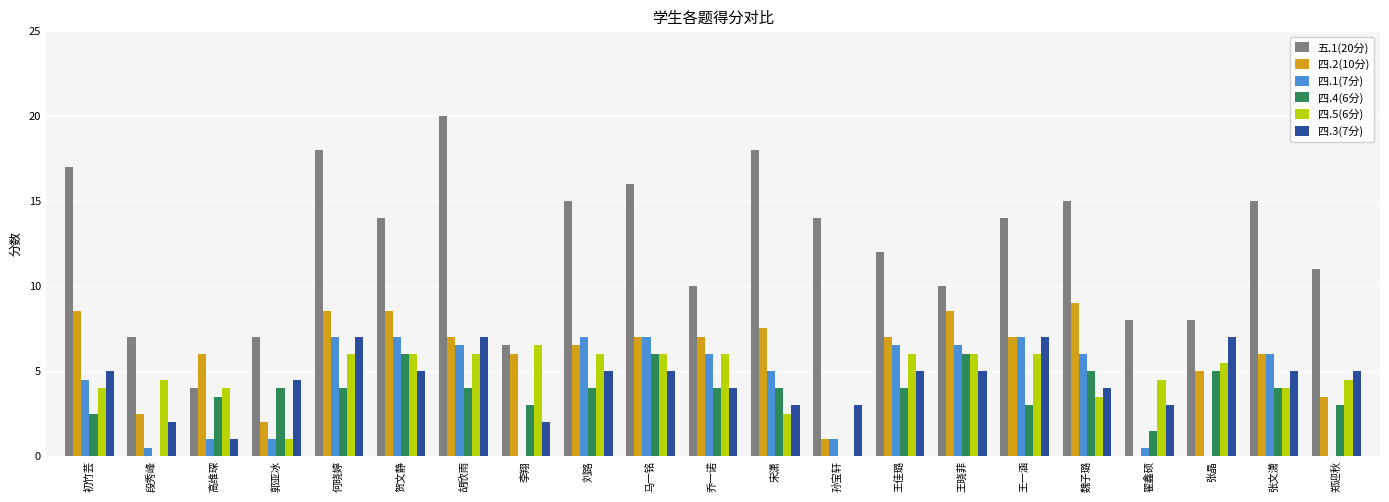

Which series changed the most between 刘路 and 郑迎秋?

四.1(7分)